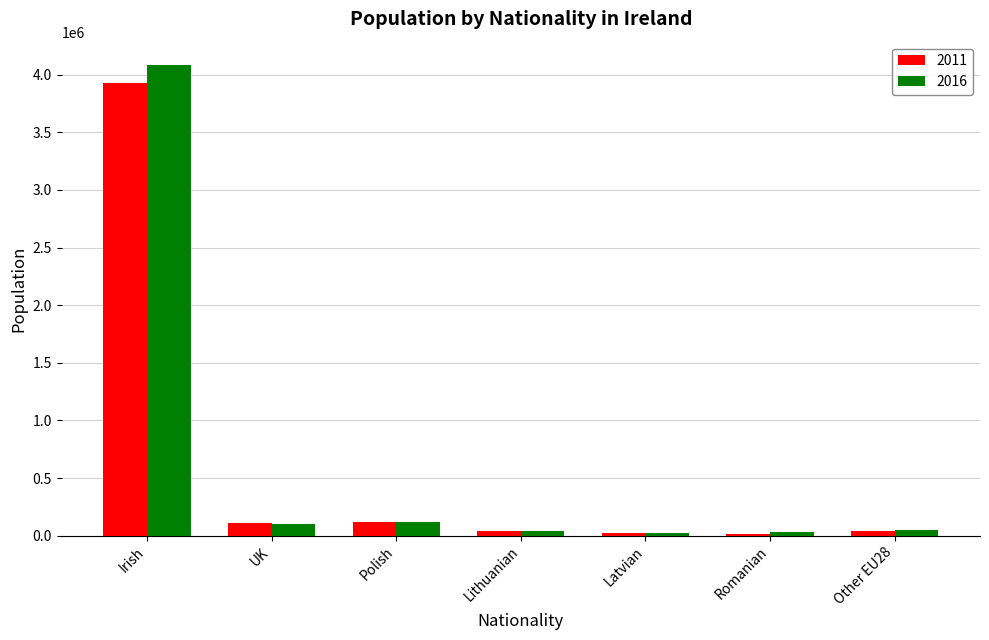

At which category is the sum across all series the highest?

Irish